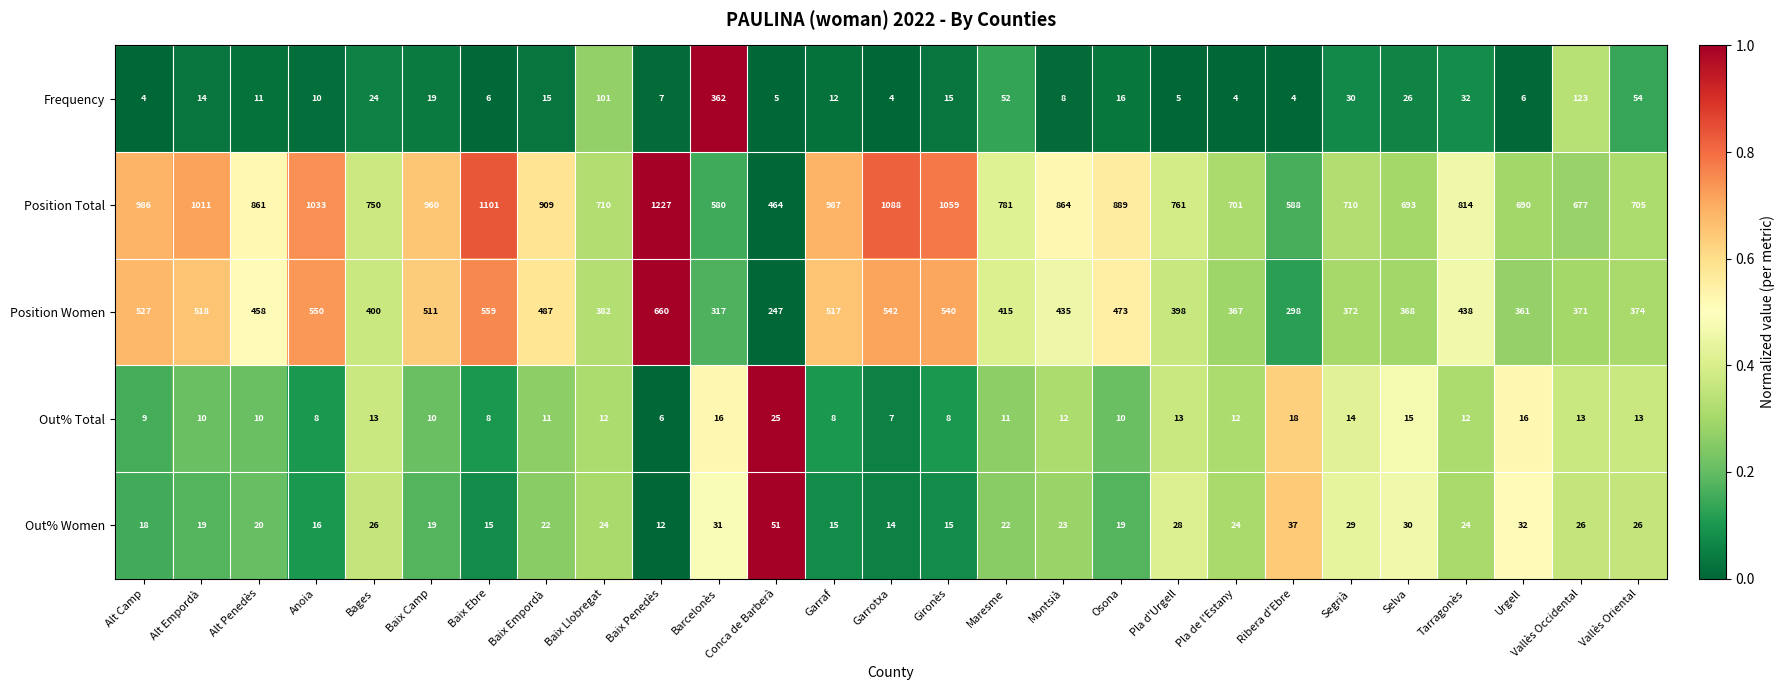

Which series changed the most between Baix Llobregat and Vallès Oriental?

Frequency